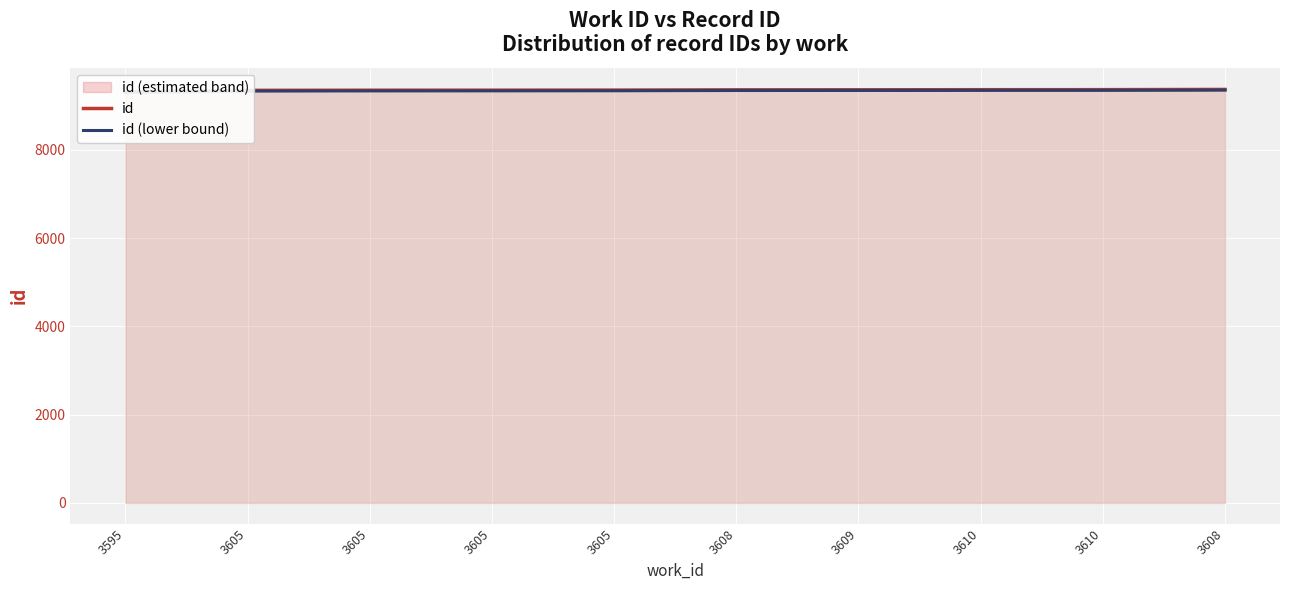

What is the label of the 9th point from the left?

3610